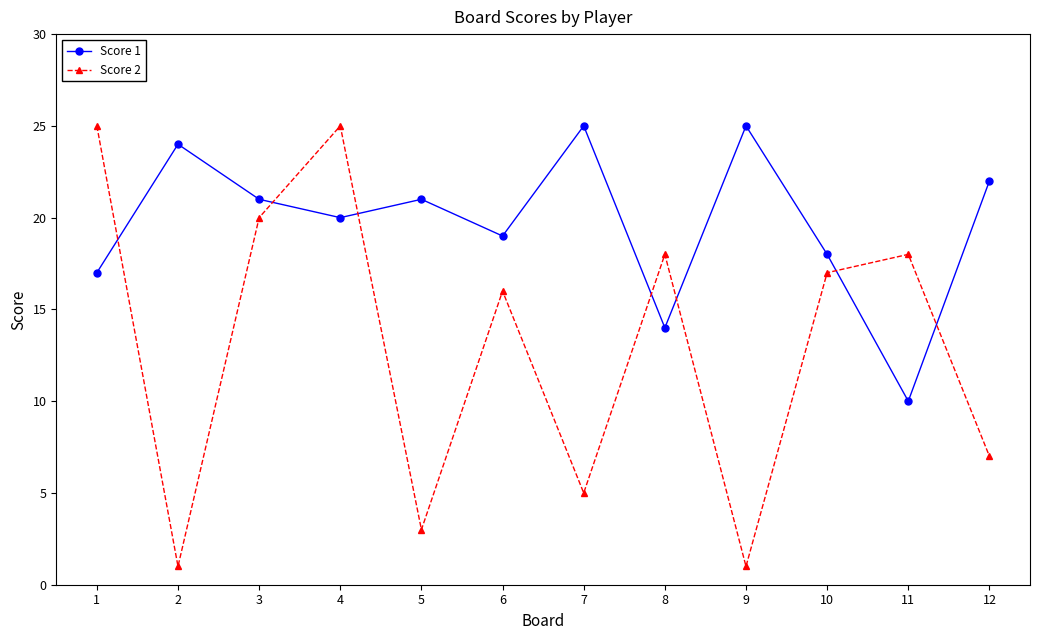

Reading left to right, extract all data points from this chart.

Score 1: 1=17	2=24	3=21	4=20	5=21	6=19	7=25	8=14	9=25	10=18	11=10	12=22
Score 2: 1=25	2=1	3=20	4=25	5=3	6=16	7=5	8=18	9=1	10=17	11=18	12=7